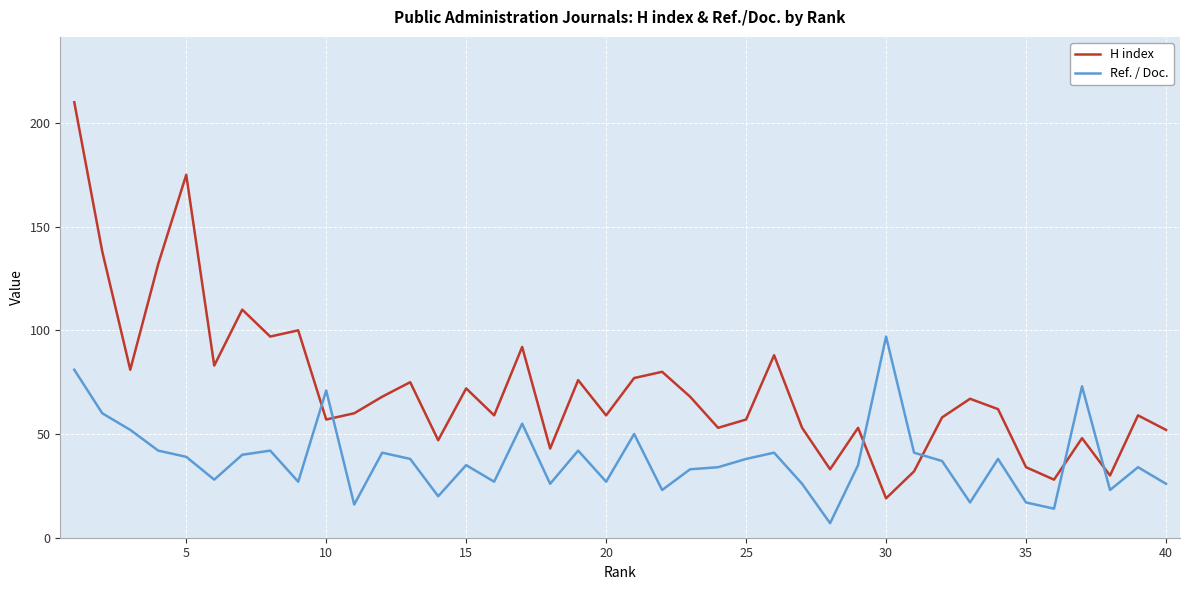

What is the minimum value shown in the chart?

7